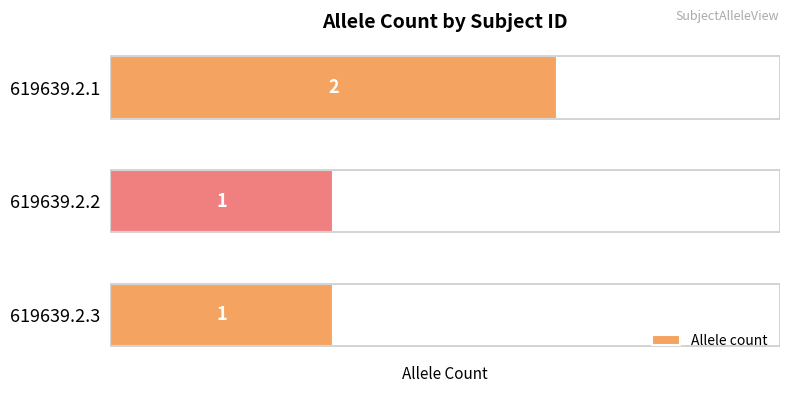

Which category has the highest value across all series?

619639.2.1